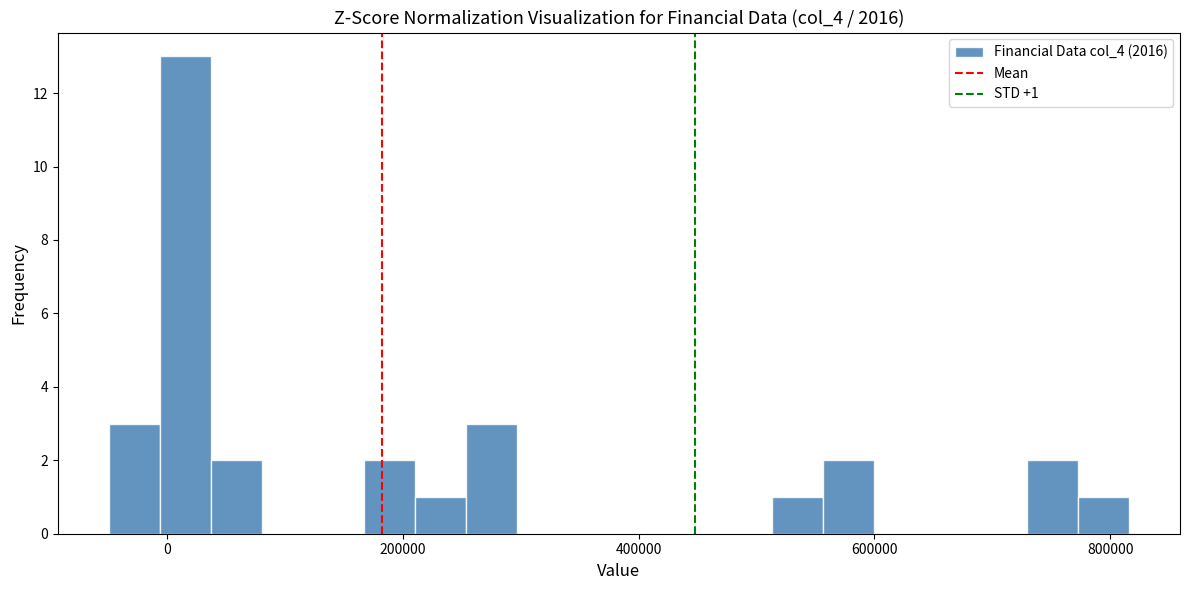

Around what value on the x-axis is the tallest bar? Give the approximate position of its centre, as read against the axis.

20000